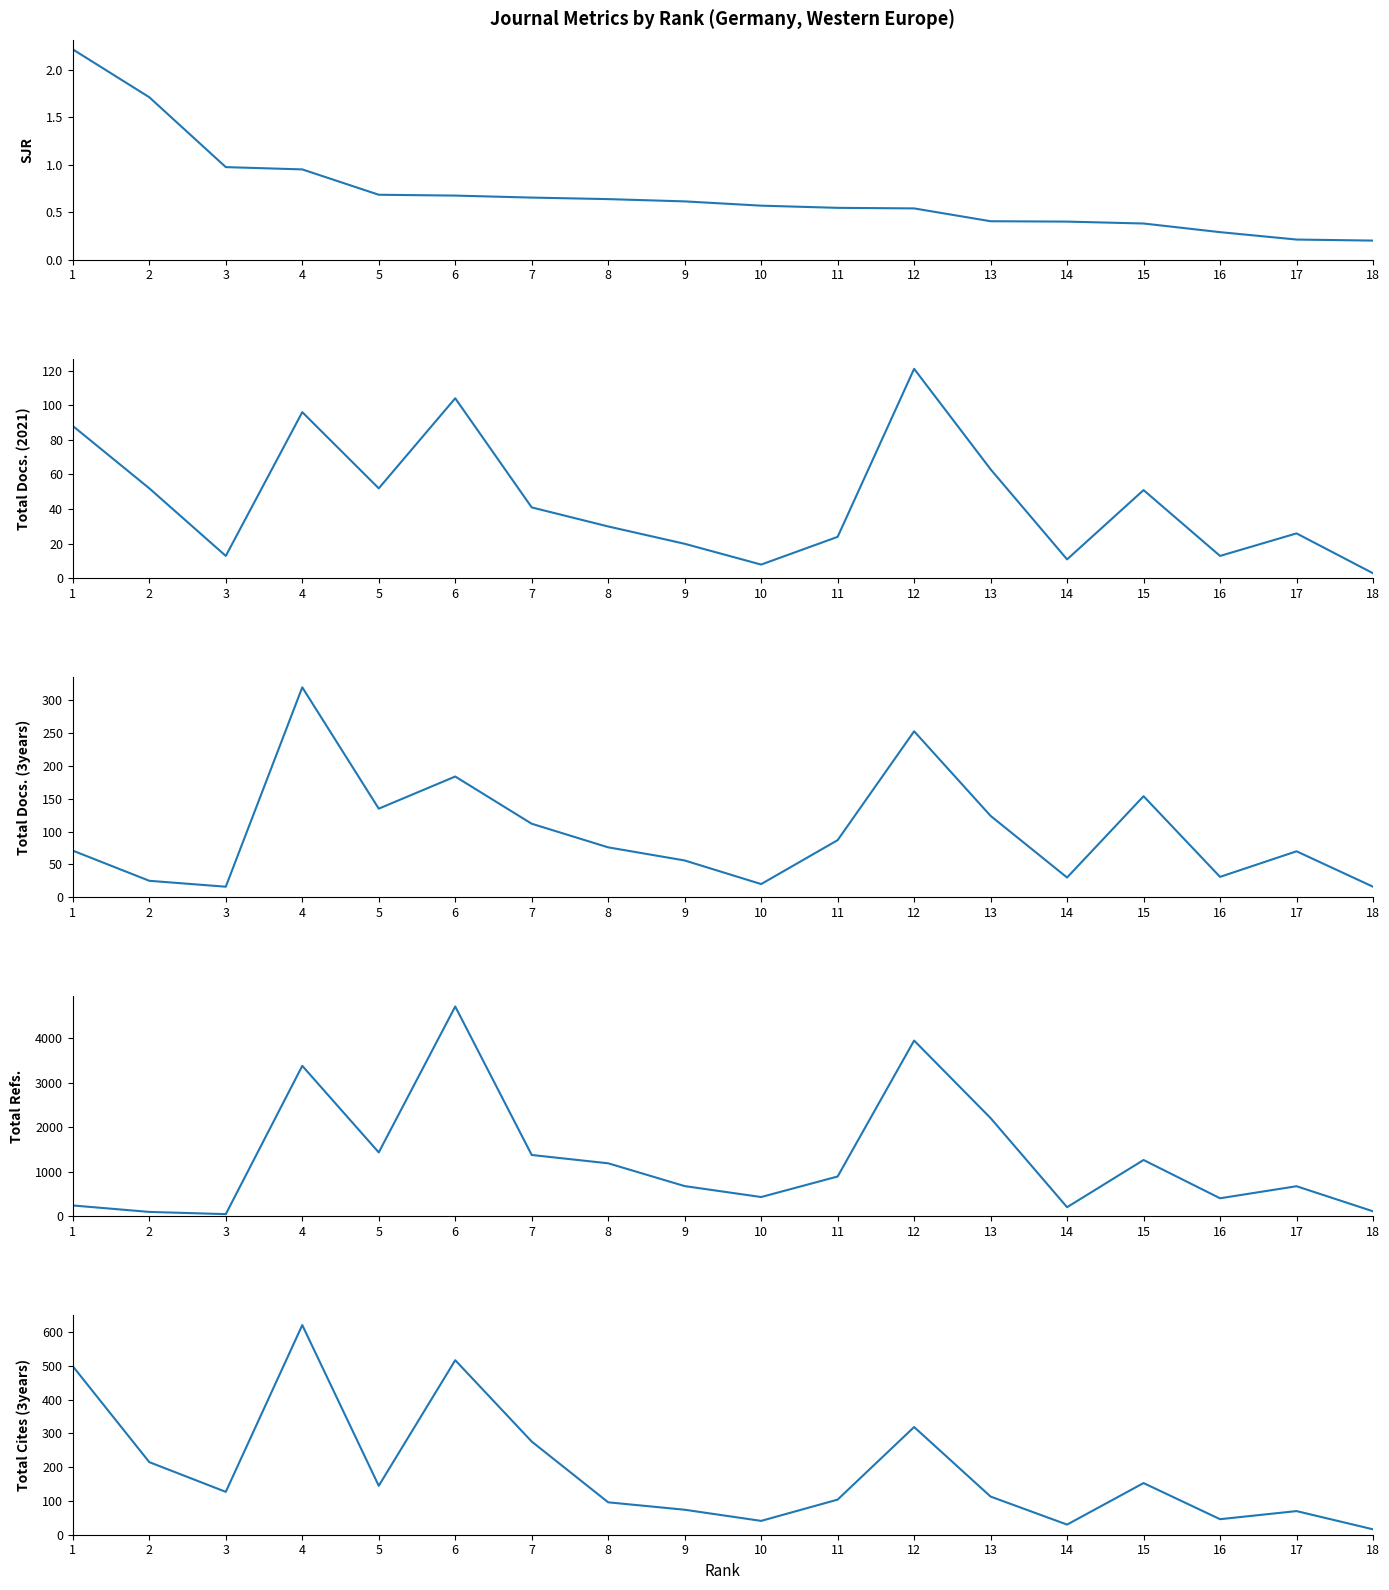

Which category has the lowest value across all series?

18